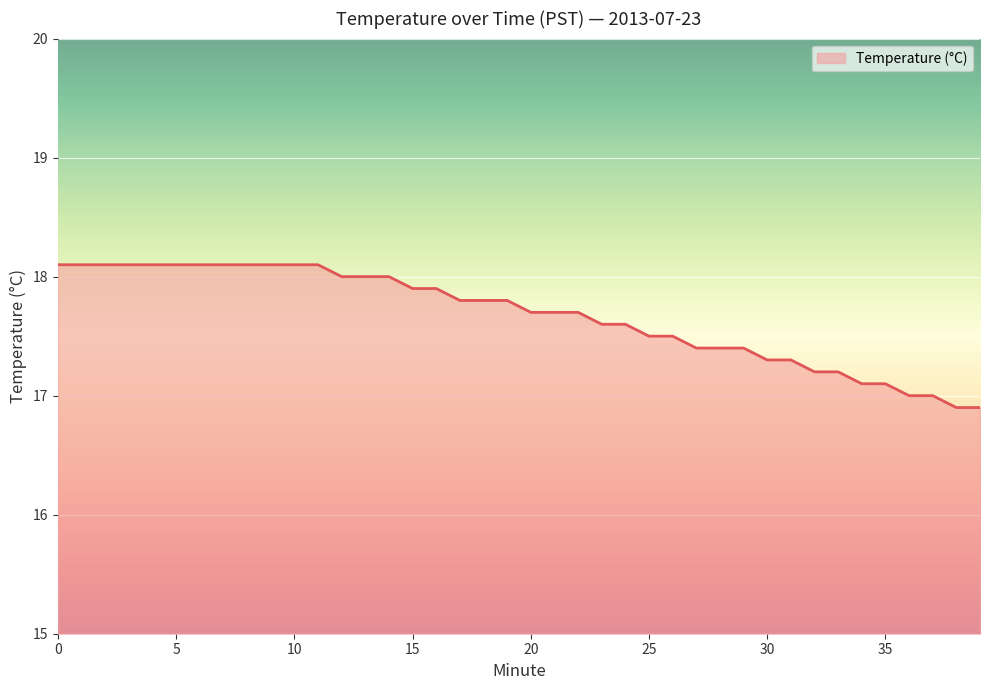

What is the minimum value shown in the chart?

16.9